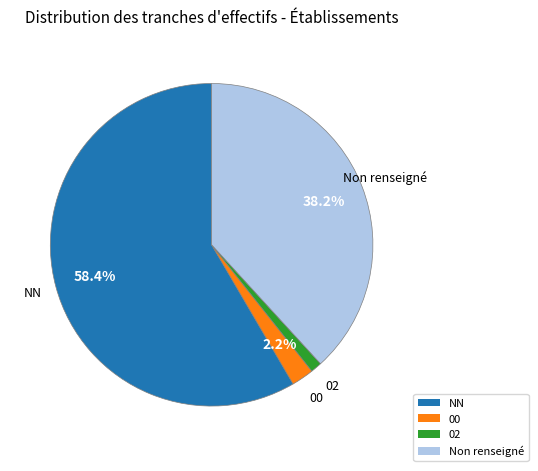

Does any single category account for the majority?

Yes